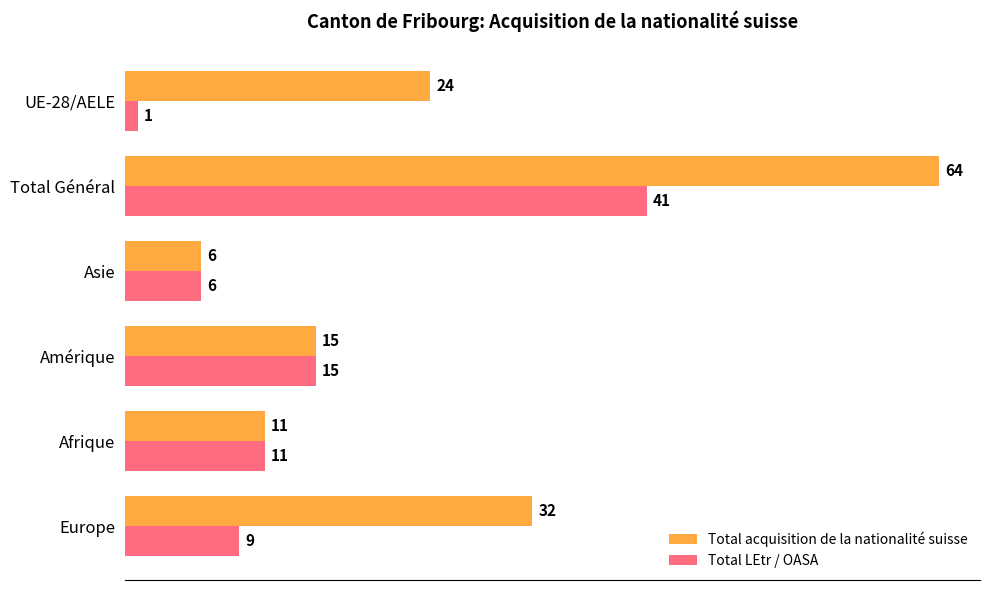

At how many categories does at least one series exceed 51?

1